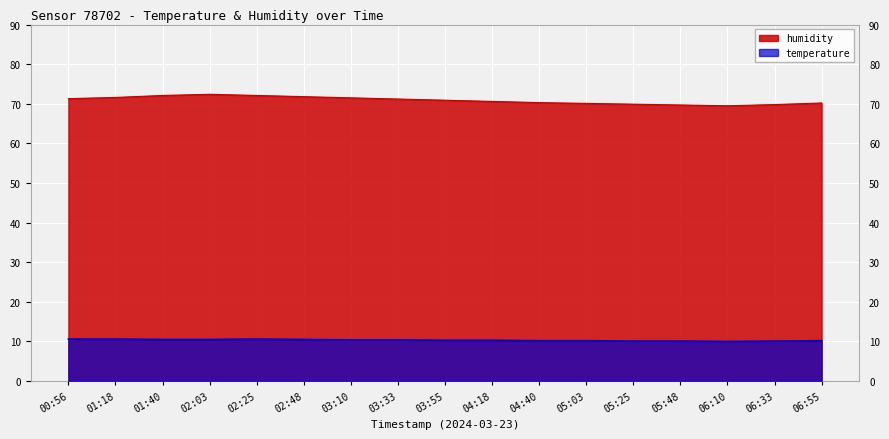

True or false: humidity and temperature cross at least once.

False